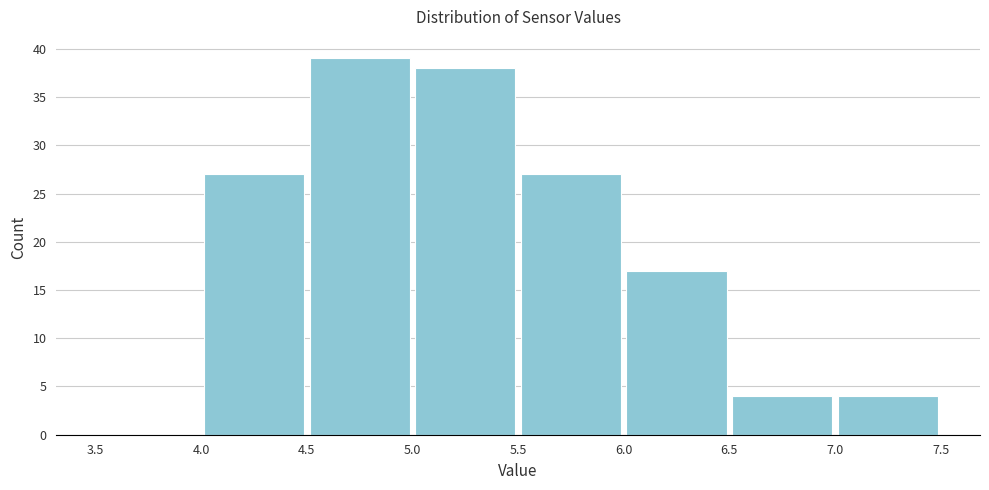

Reading left to right, transcribe this chart: for each bar, give the range it covers on the x-axis and its height. The values are not printed on the chart, so give them approximately, as read against the axis.

3.5 to 4.0: 0
4.0 to 4.5: 27
4.5 to 5.0: 39
5.0 to 5.5: 38
5.5 to 6.0: 27
6.0 to 6.5: 17
6.5 to 7.0: 4
7.0 to 7.5: 4